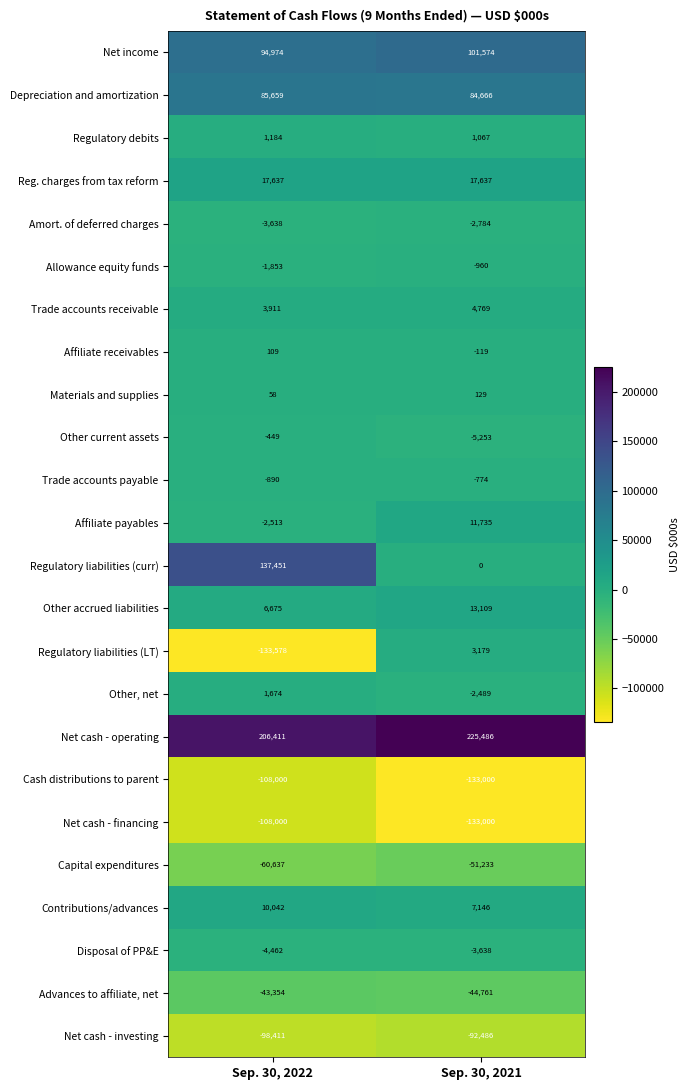

Which series has the widest spread of values?

Regulatory liabilities (curr)